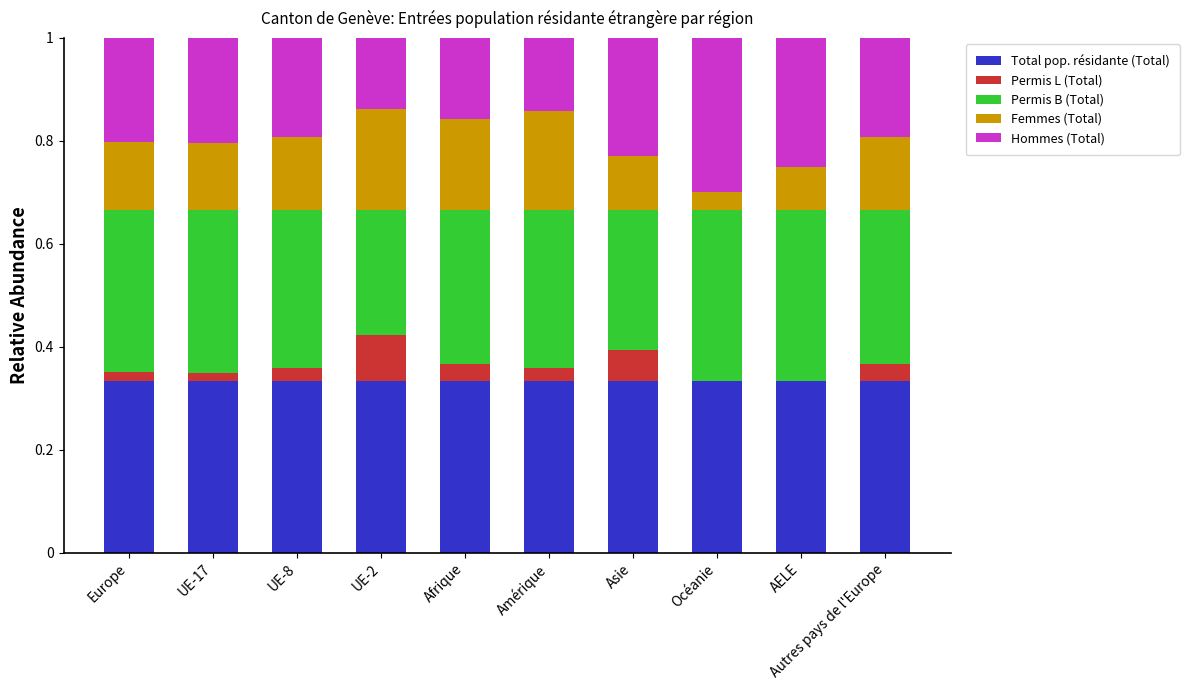

How many series are shown in this chart?

5